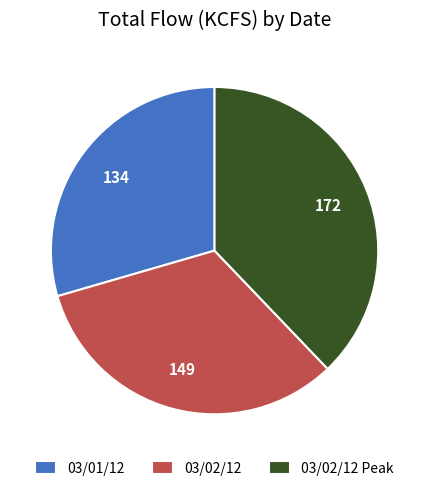

What is the ratio of the value at 03/02/12 to the value at 03/01/12?

1.1